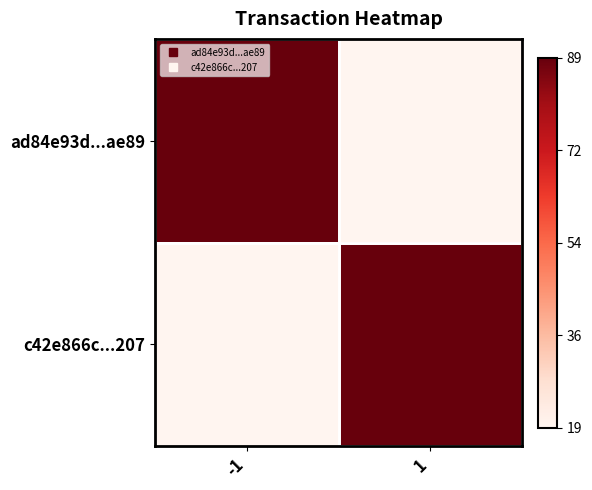

Which has a higher value, -1 or 1?

-1